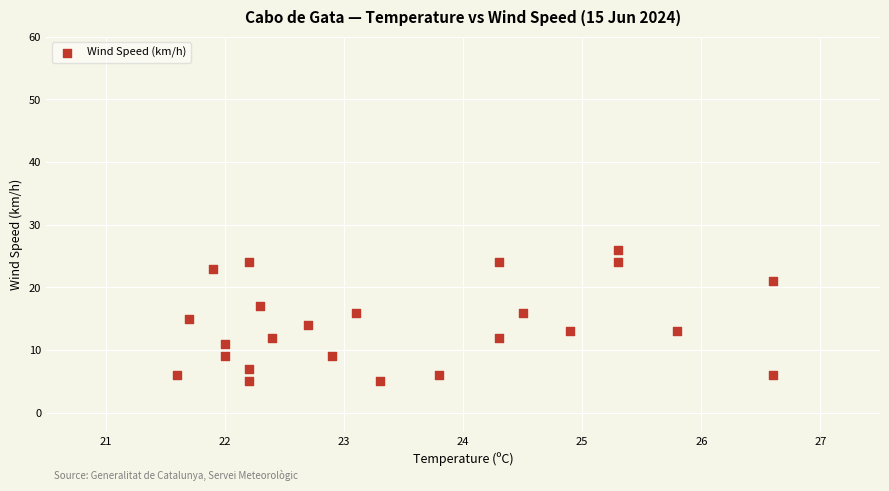

What is the range of Y values (max minus min)?

21